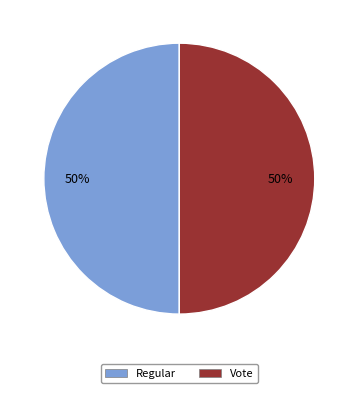

Is the sum of Regular and Vote greater than half?

Yes